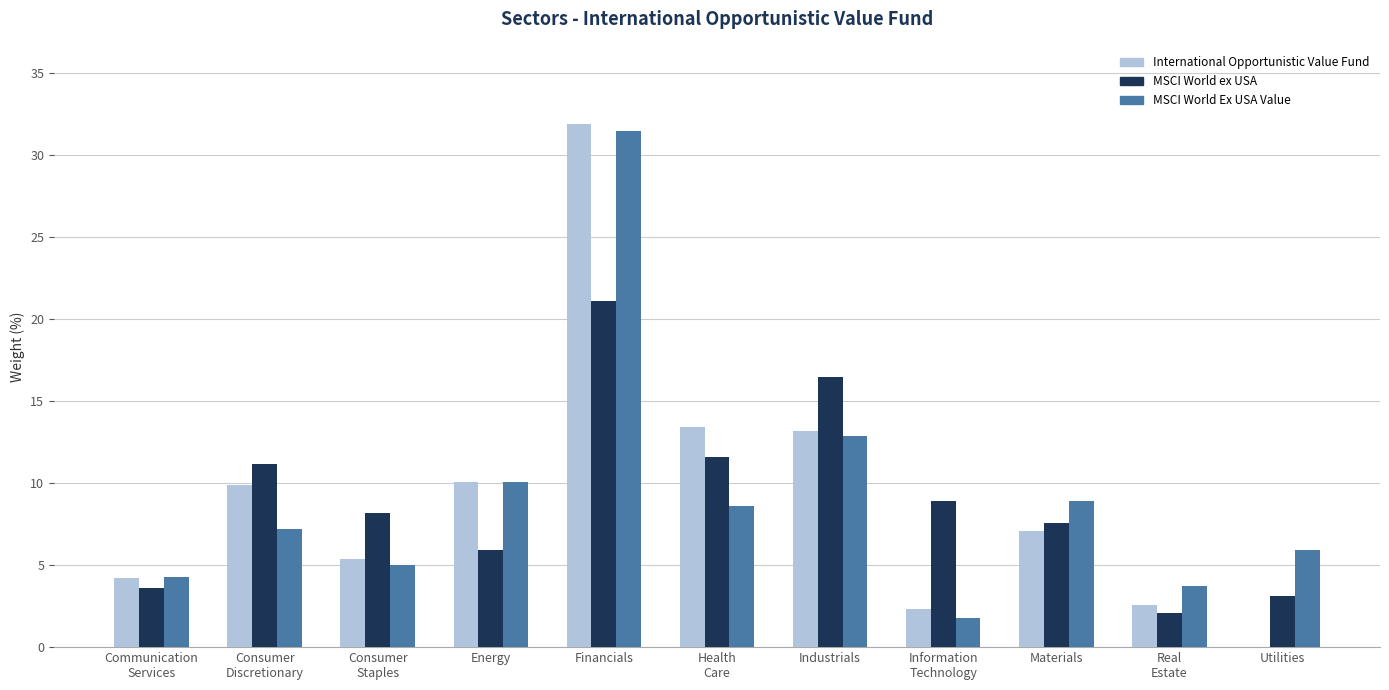

At which label does MSCI World ex USA reach its peak?

Financials